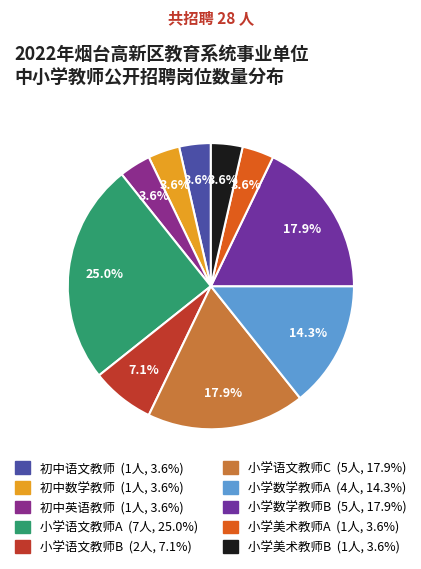

Which category has the biggest portion of the pie?

小学语文教师A